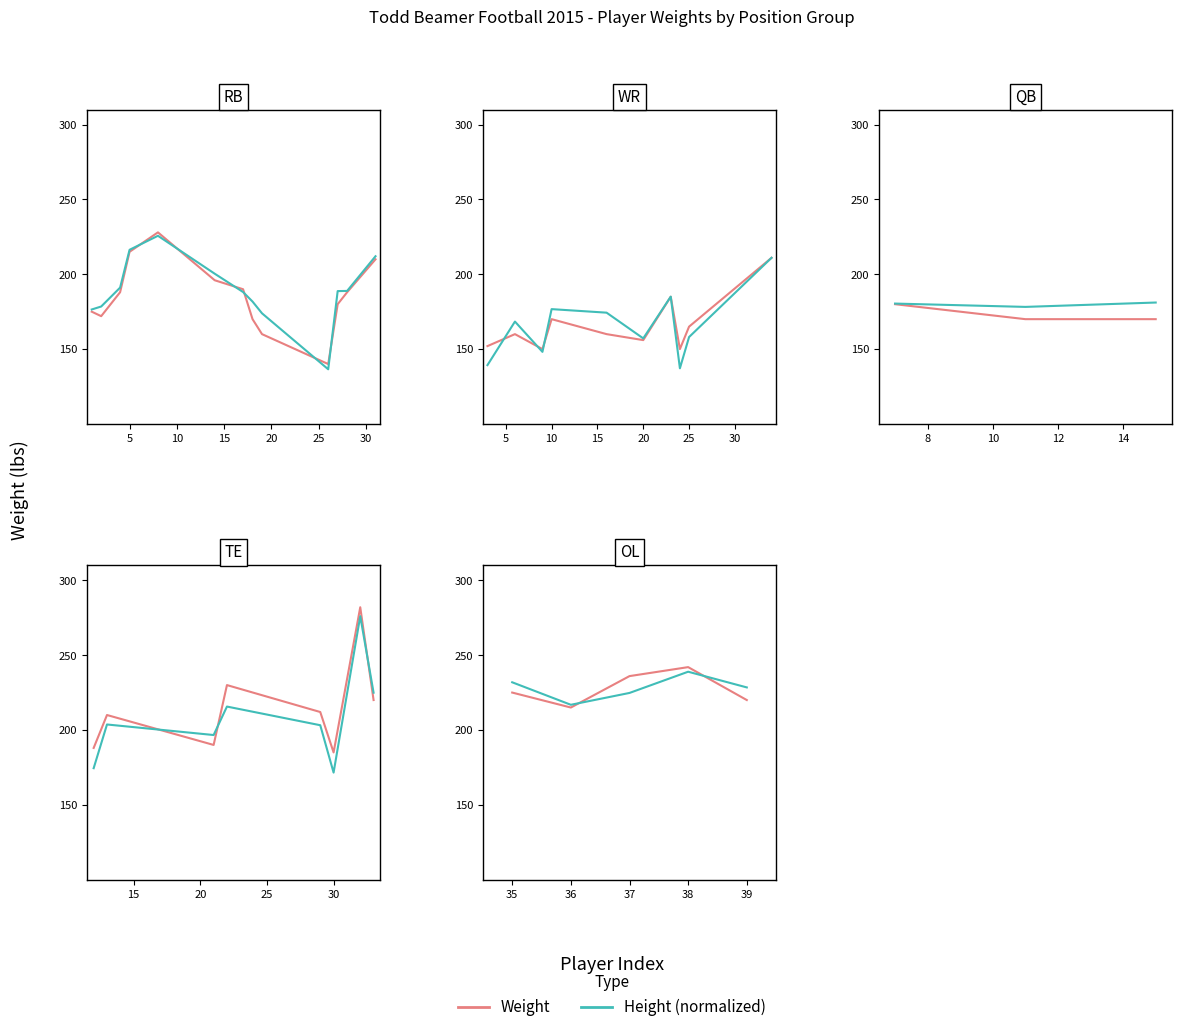

Which series has the largest total across all categories?

Height (normalized)